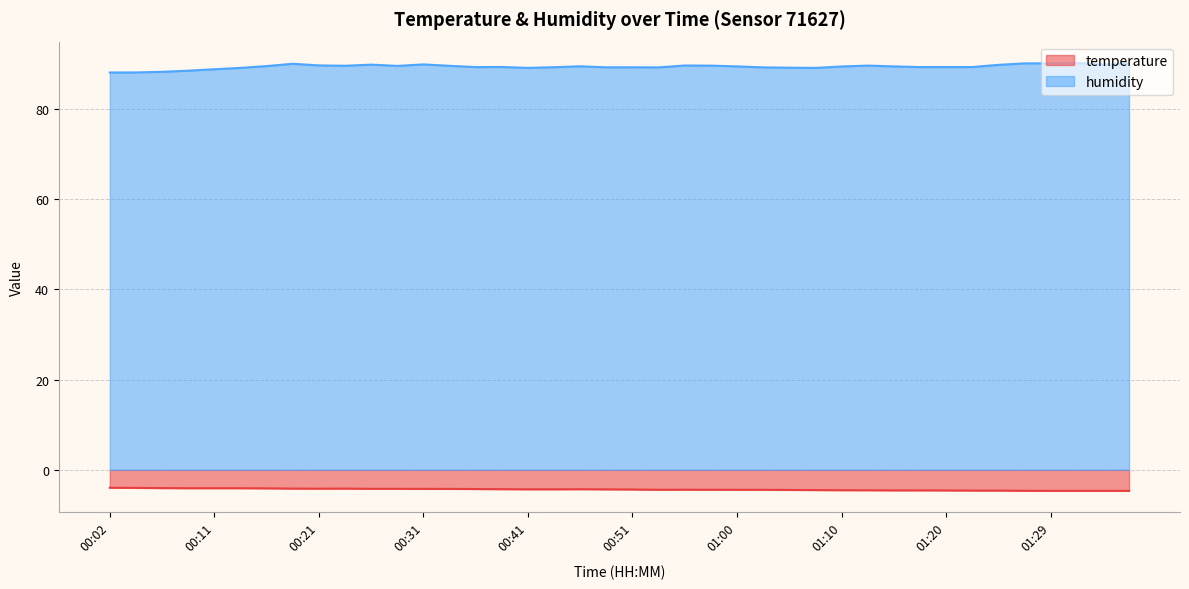

Rank the series by their average value, from lowest to highest.

temperature, humidity